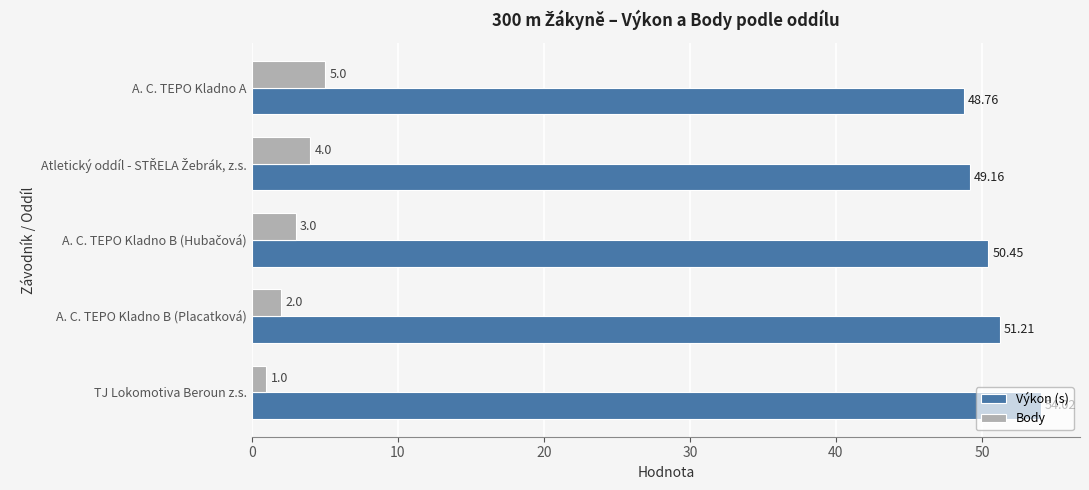

List the series in order of their overall mean, highest first.

Výkon (s), Body